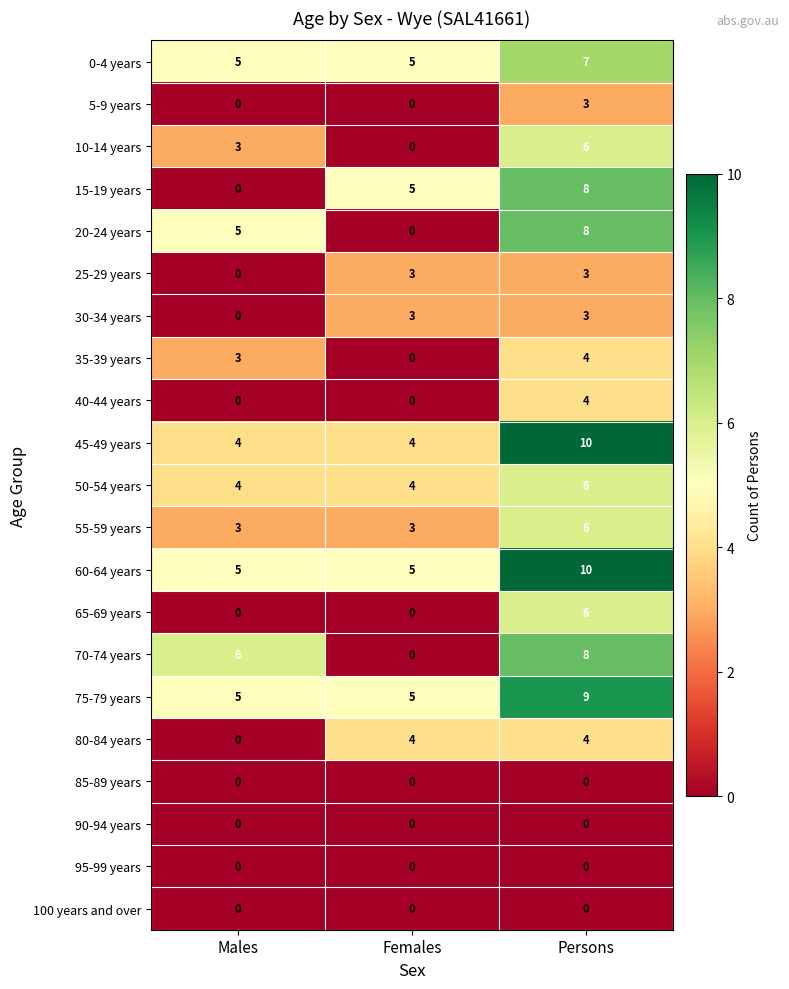

The 20-24 years series shows 5 at Males. True or false?

True